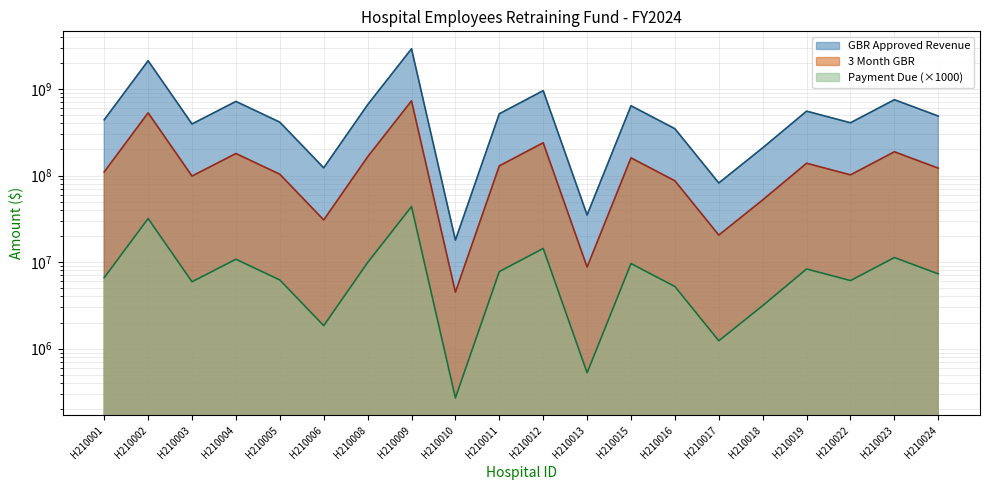

Which series has the widest spread of values?

GBR Approved Revenue